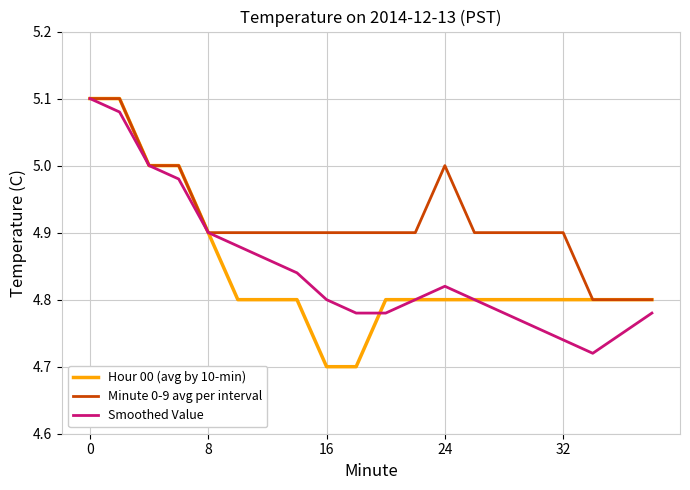

At how many categories does at least one series exceed 4?

20